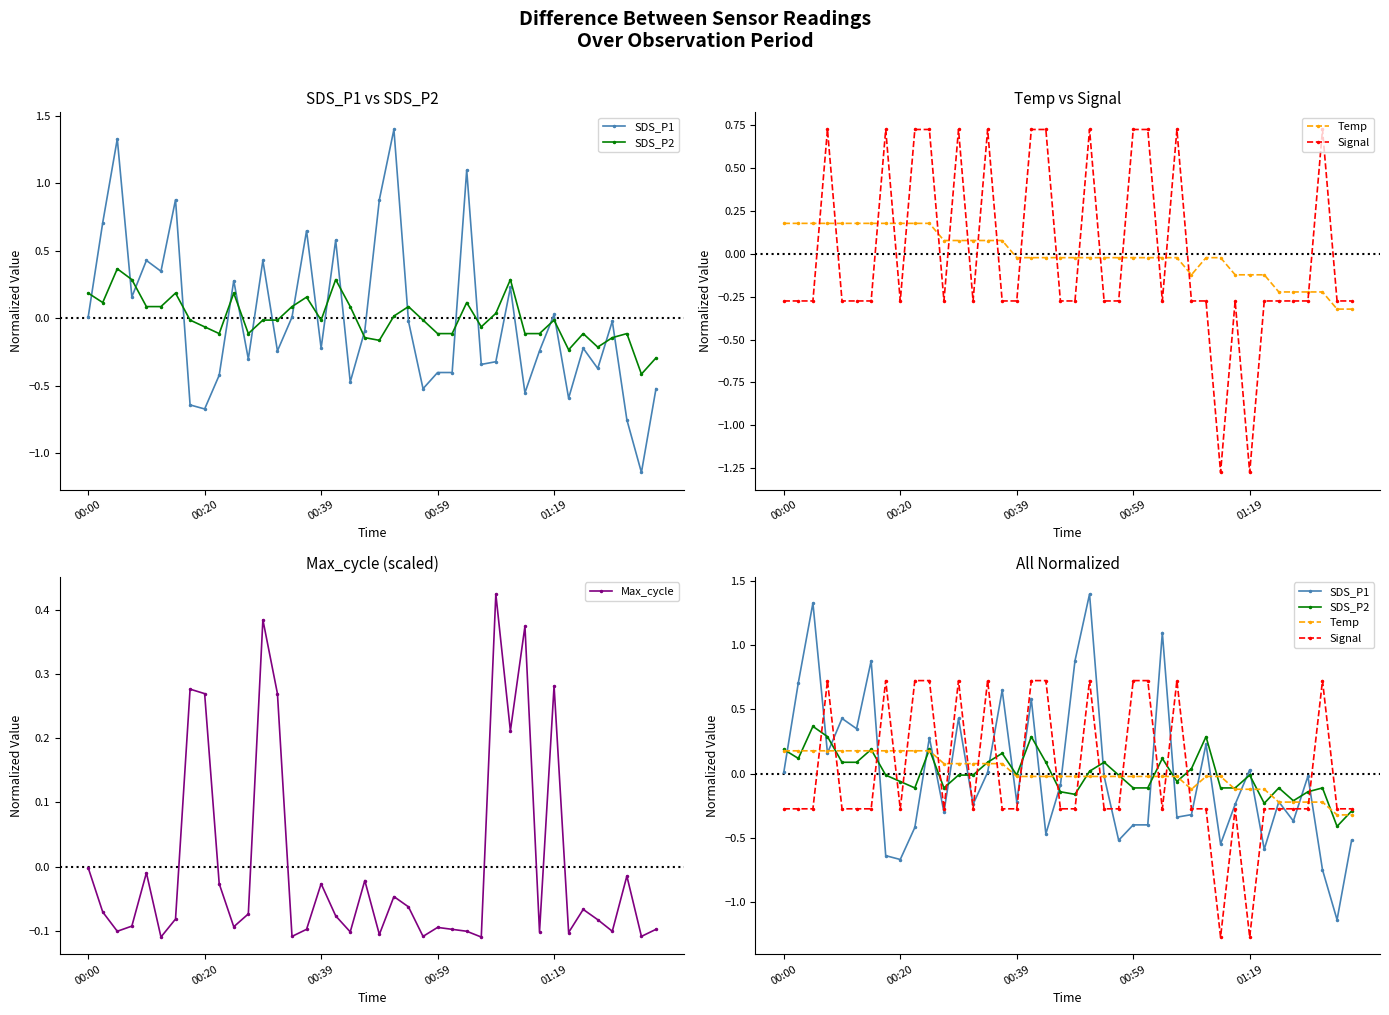

Where is SDS_P1 nearest to the value 0?

00:00